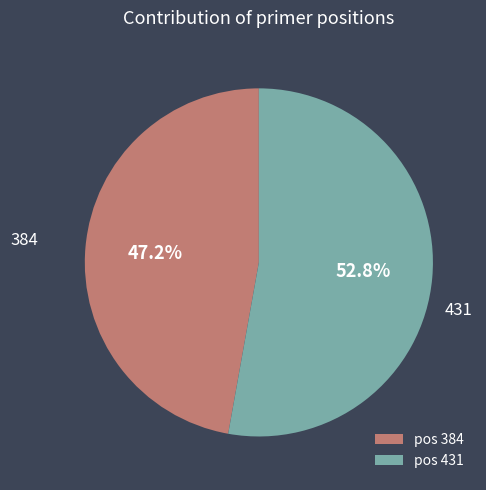

What is the ratio of the value at pos 384 to the value at pos 431?

0.9